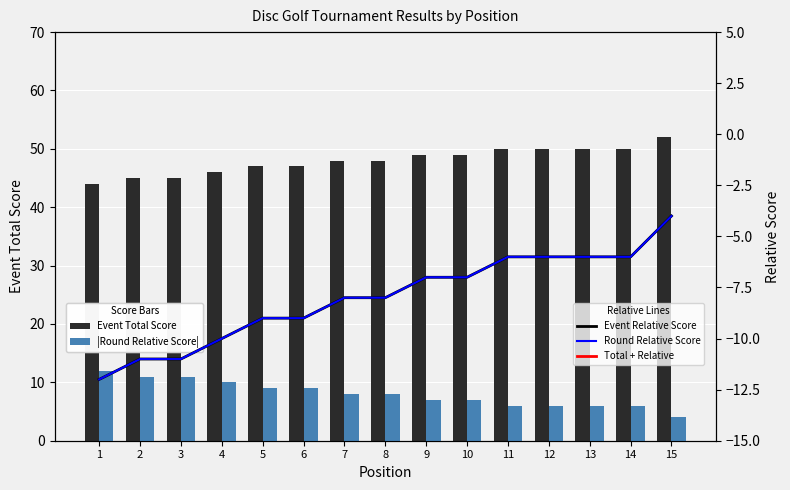

What is the lowest value of the Total + Relative series?

32